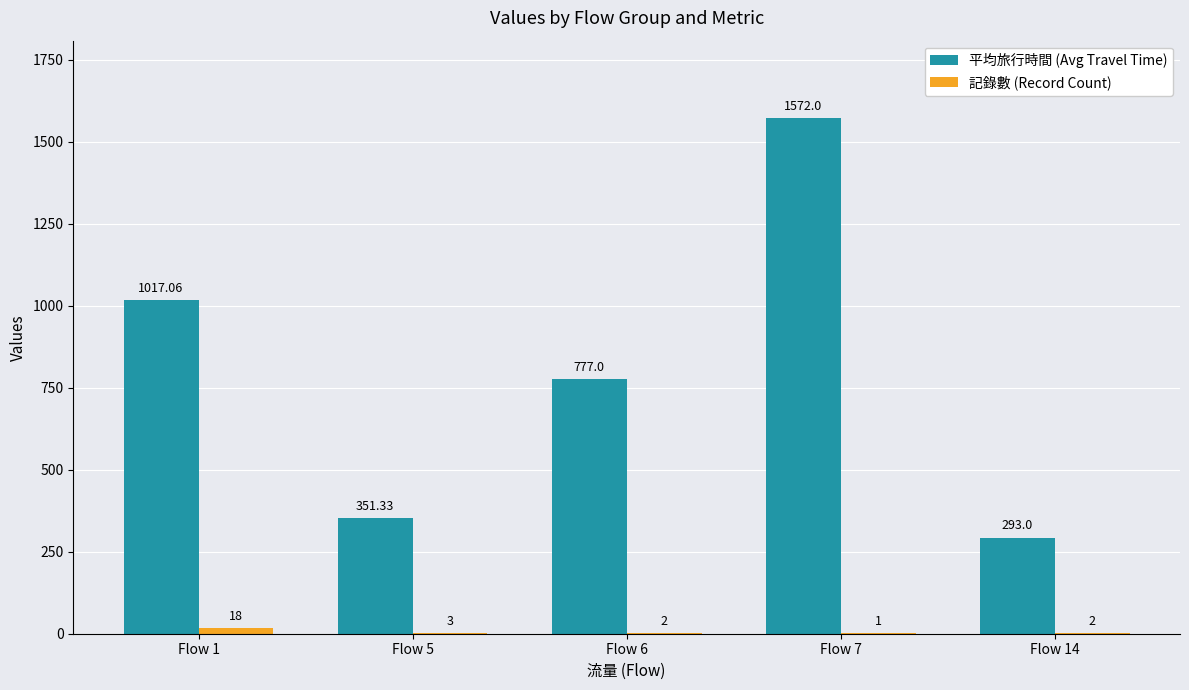

At which category is the sum across all series the highest?

Flow 7